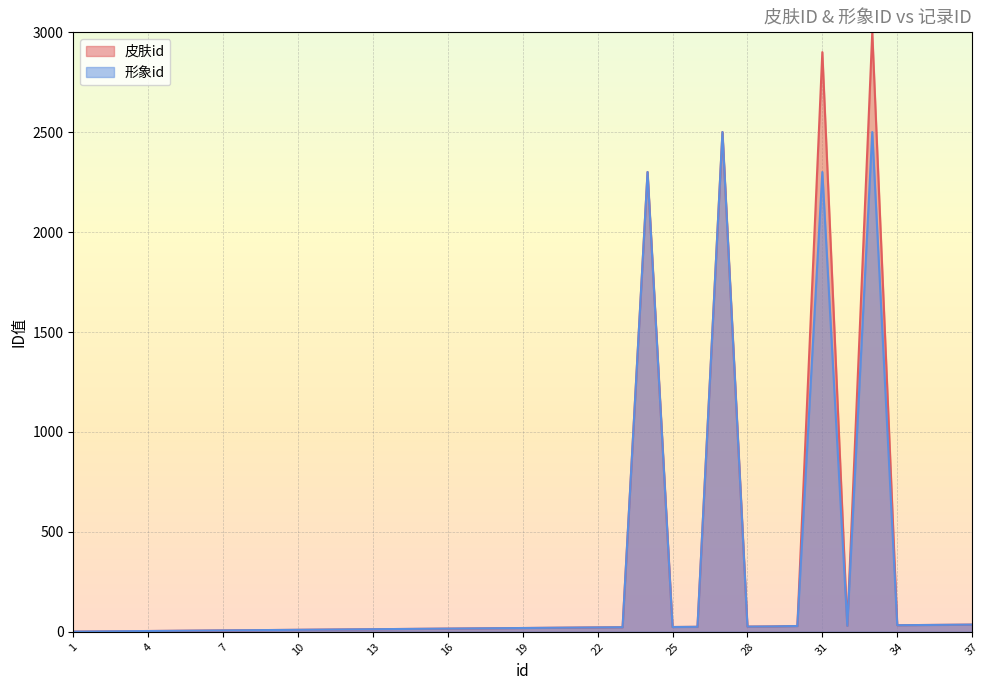

How many data points in 形象id are above 19?

18